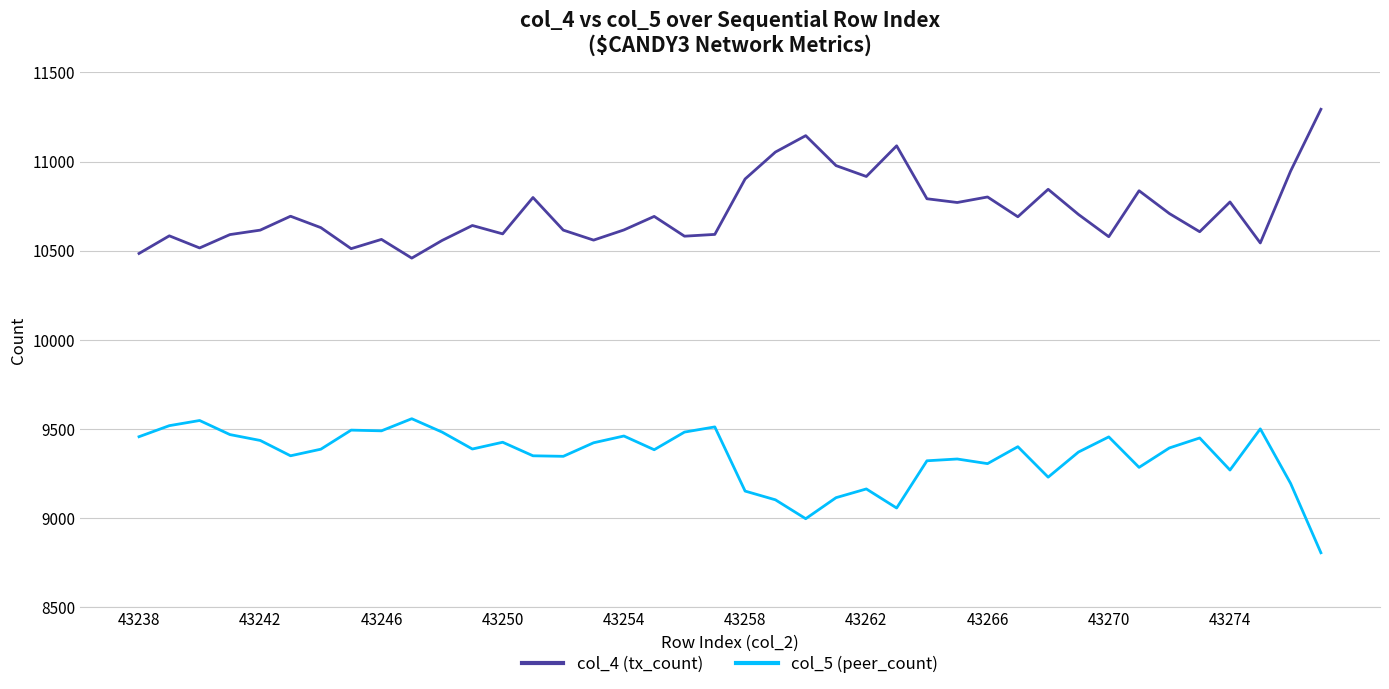

What is the sum of all col_4 (tx_count) values?

428848